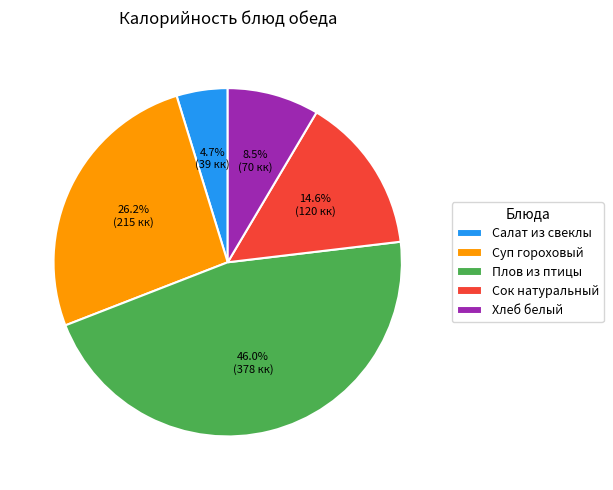

Is there any slice that represents more than half of the pie?

No